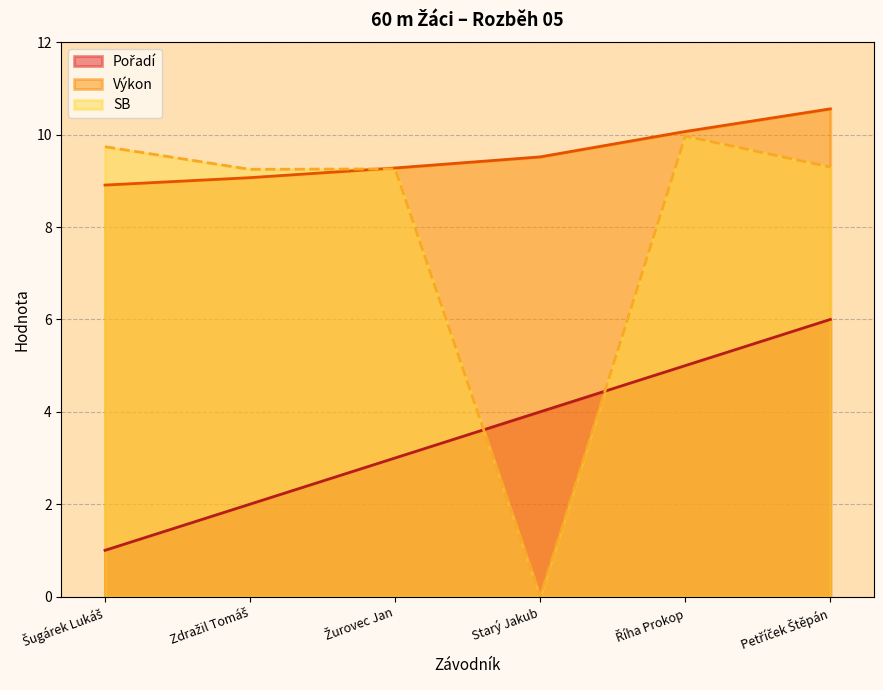

What position from the left is Žurovec Jan?

3